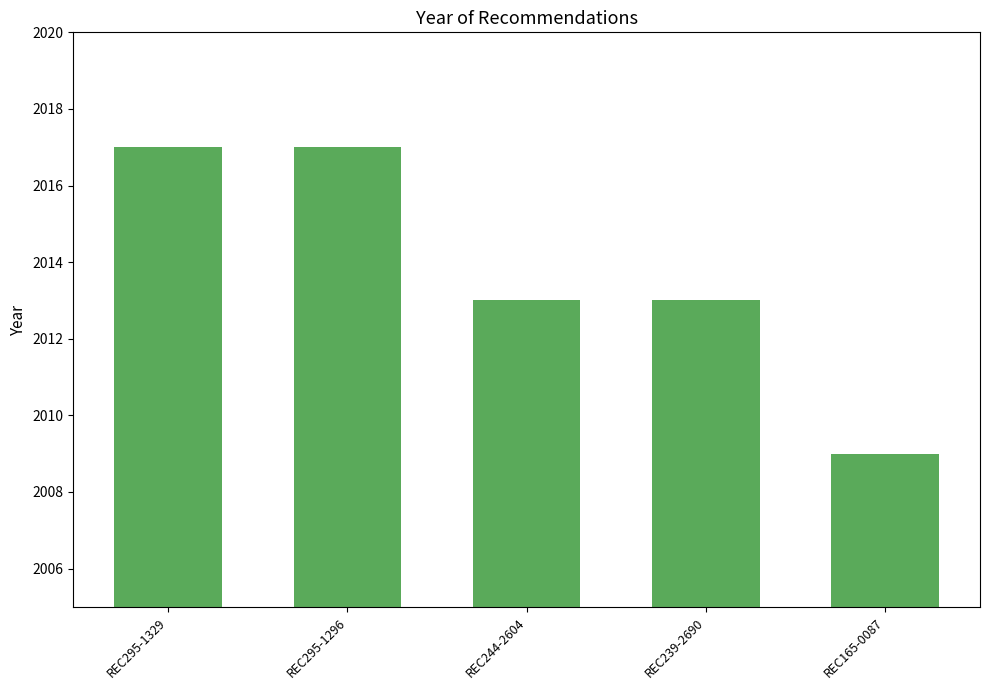

What is the label of the 1st bar from the right?

REC165-0087